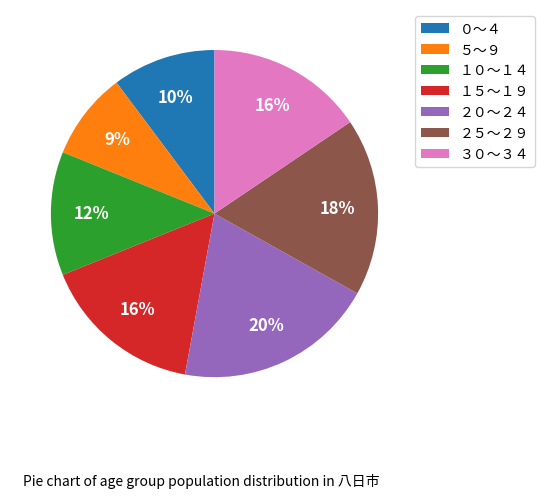

Which category has the smallest portion of the pie?

５～９